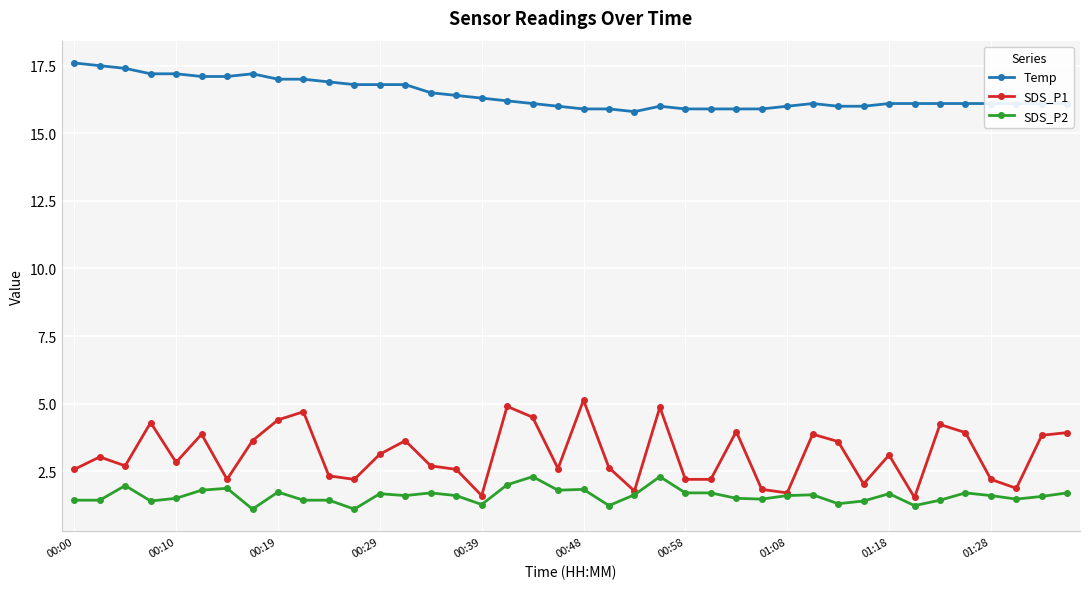

Is this an area chart (filled region under the line)?

No